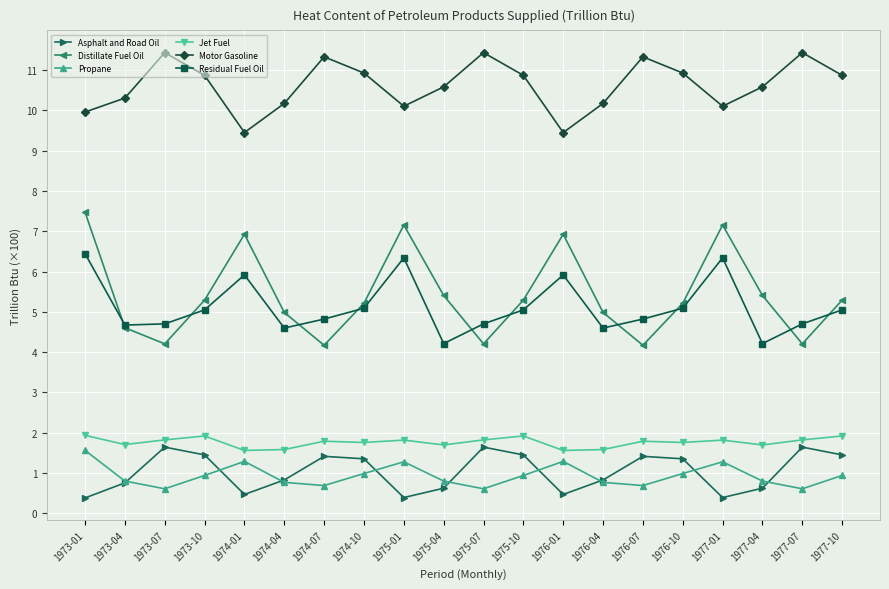

Which series has the widest spread of values?

Distillate Fuel Oil